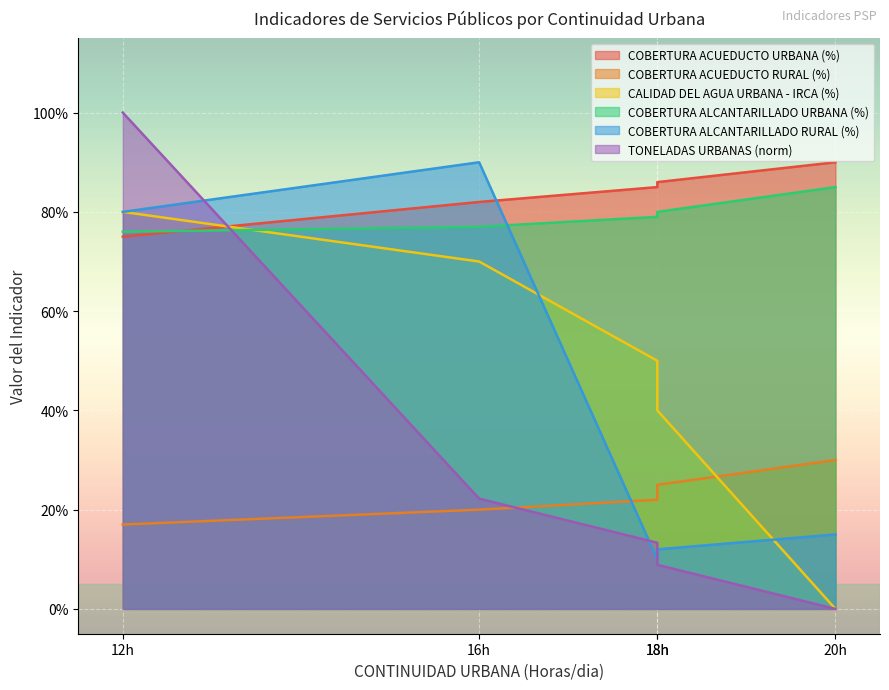

Which series has the largest range (max minus min)?

TONELADAS URBANAS (norm)